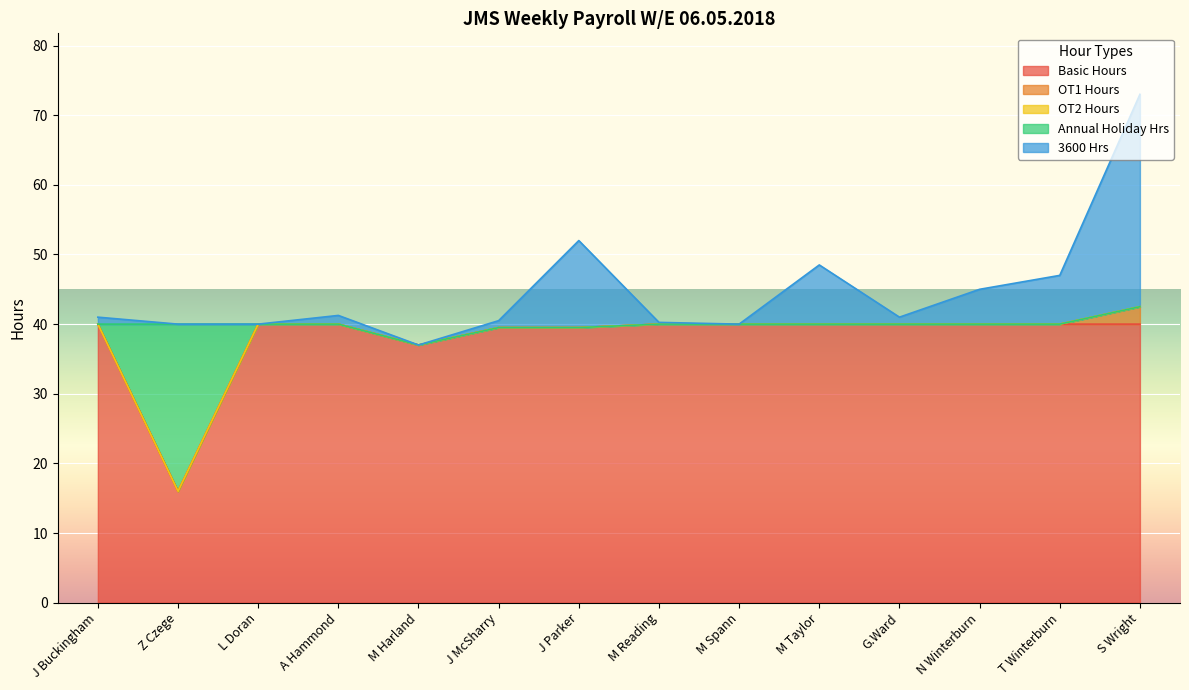

List the labels in order of Annual Holiday Hrs value, smallest first.

Z Czege, M Harland, J McSharry, J Parker, J Buckingham, L Doran, A Hammond, M Reading, M Spann, M Taylor, G.Ward, N Winterburn, T Winterburn, S Wright